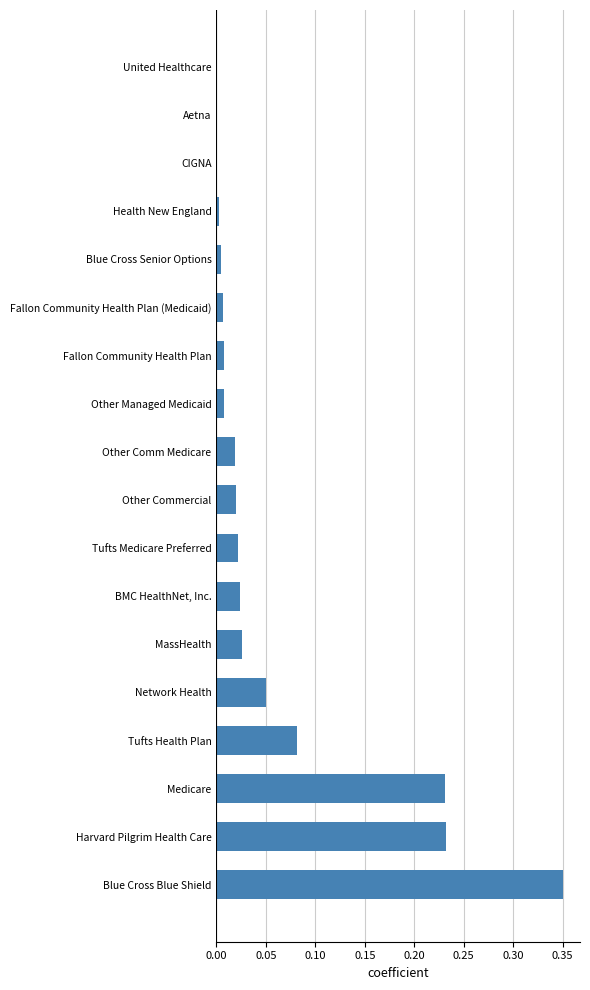

What is the sum of all values?

1.1